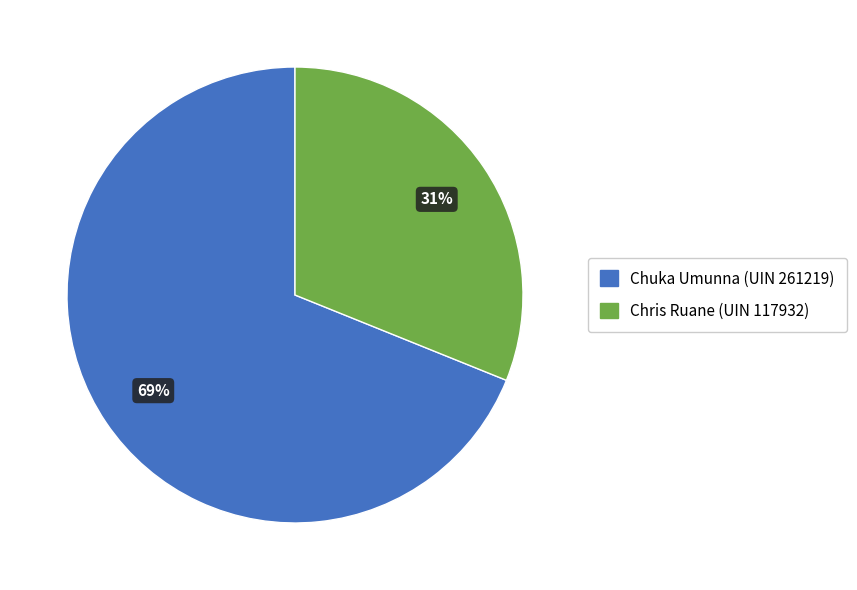

Is it true that Chuka Umunna (UIN 261219) is 69% of the pie?

True